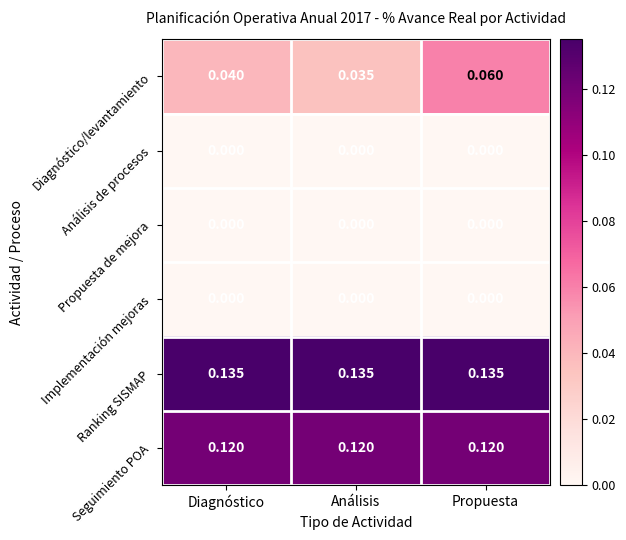

What is the total value across all series at Diagnóstico?

0.3